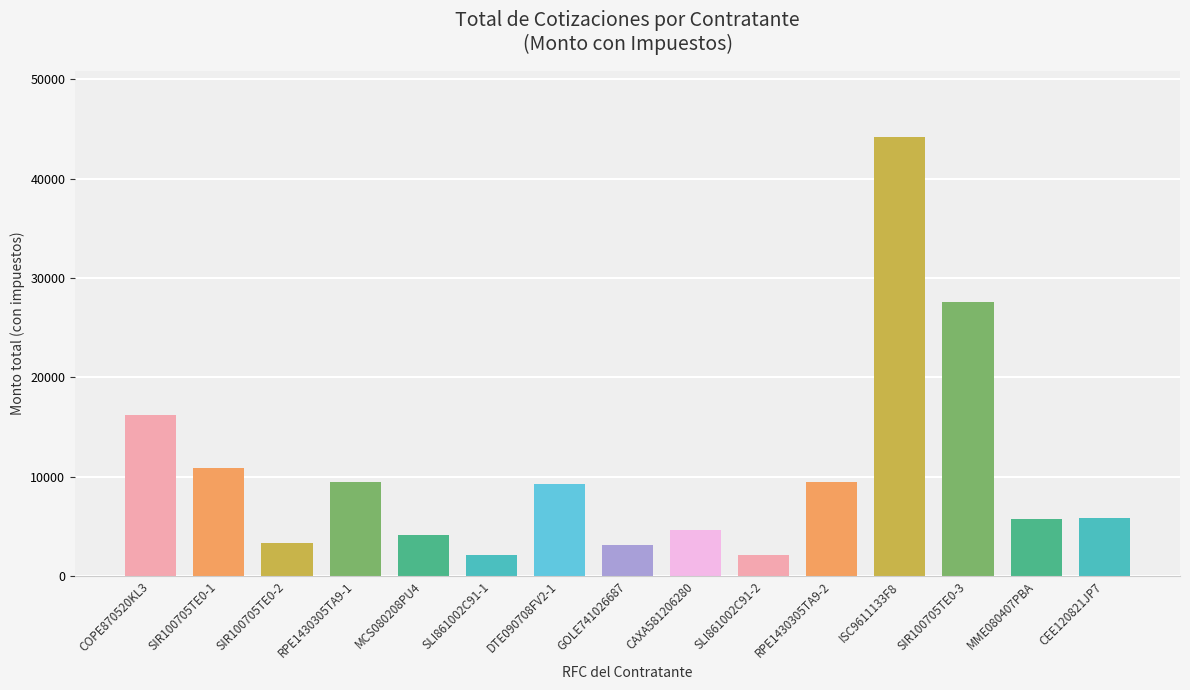

What is the sum of the values at DTE090708FV2-1 and RPE1430305TA9-2?

18723.0